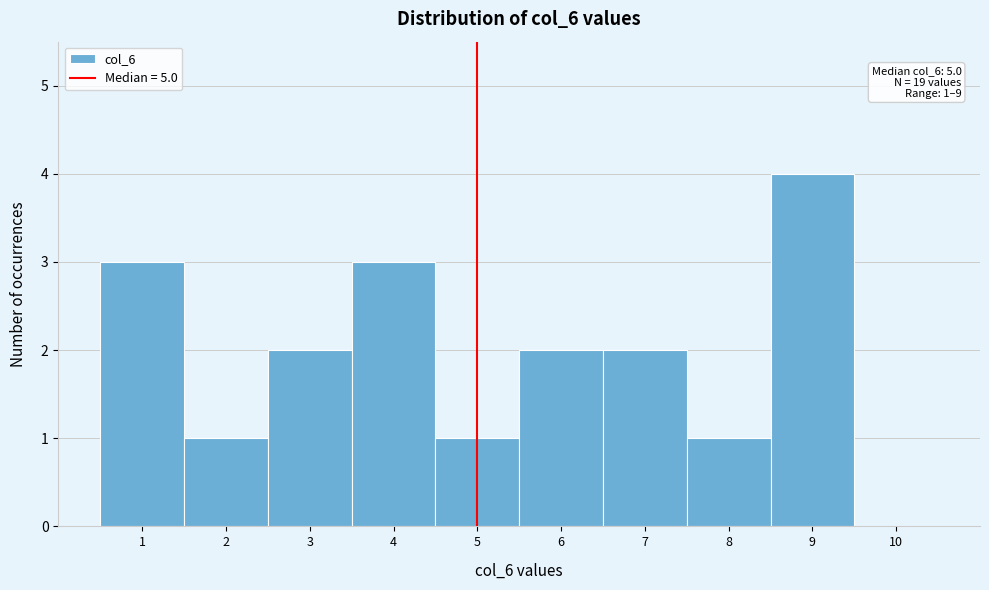

Over which range of the x-axis is the bar tallest?

8.5 to 9.5